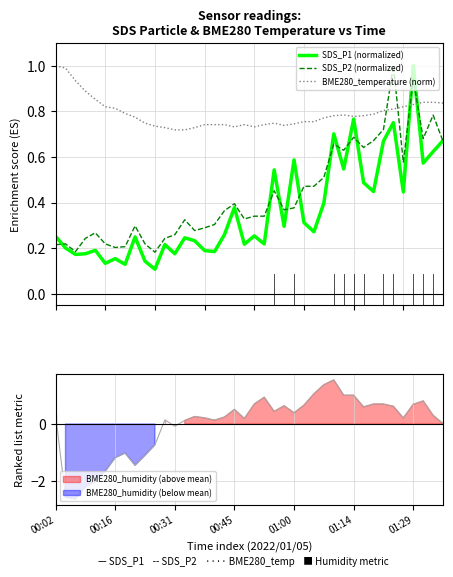

What is the difference between the maximum and minimum values in the SDS_P1 (normalized) series?

0.9